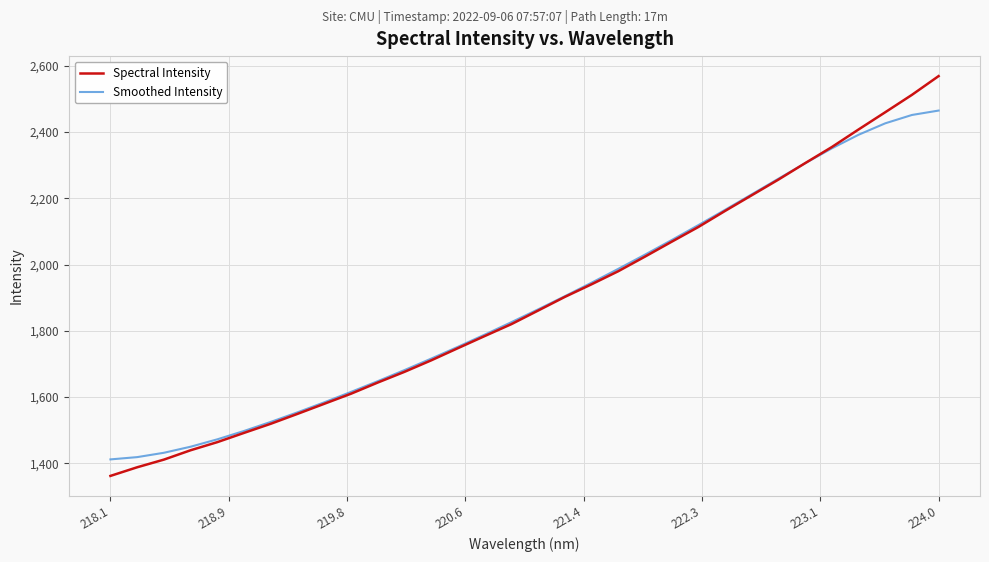

What is the lowest value of the Smoothed Intensity series?

1411.7